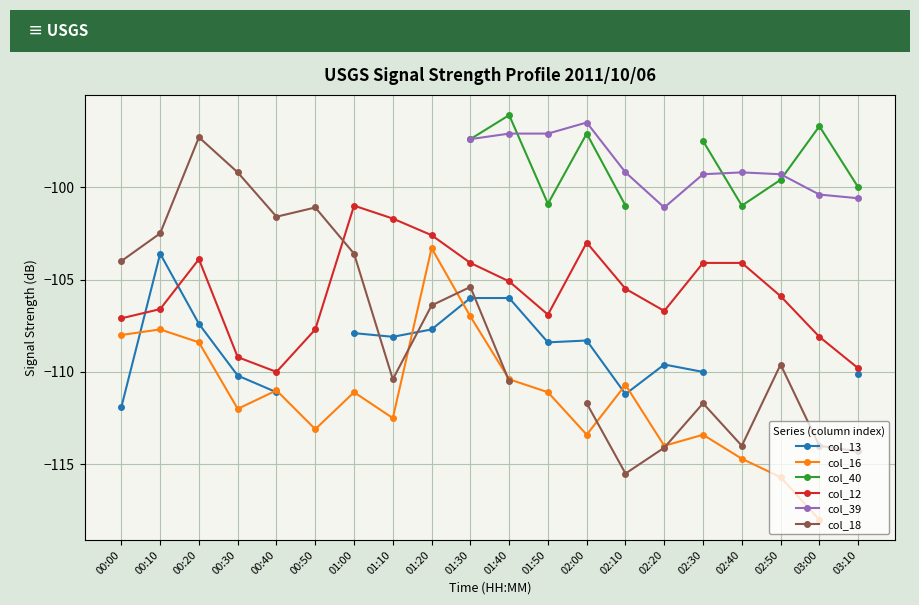

What is the highest value of the col_12 series?

-101.0